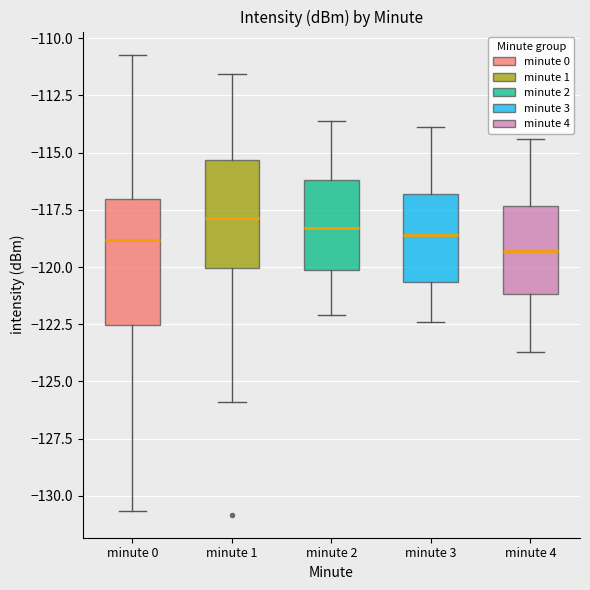

Reading left to right, transcribe this box plot: for each box, give where its median line is, the range the box spans, and where its two whiskers end, as read against the y-axis. The values are not printed on the chart, so give them approximately, as read against the axis.

minute 0: median -119.0, box -122.5 to -117.0, whiskers -130.5 to -110.5
minute 1: median -118.0, box -120.0 to -115.5, whiskers -126.0 to -111.5
minute 2: median -118.5, box -120.0 to -116.0, whiskers -122.0 to -113.5
minute 3: median -118.5, box -120.5 to -117.0, whiskers -122.5 to -114.0
minute 4: median -119.5, box -121.0 to -117.5, whiskers -123.5 to -114.5